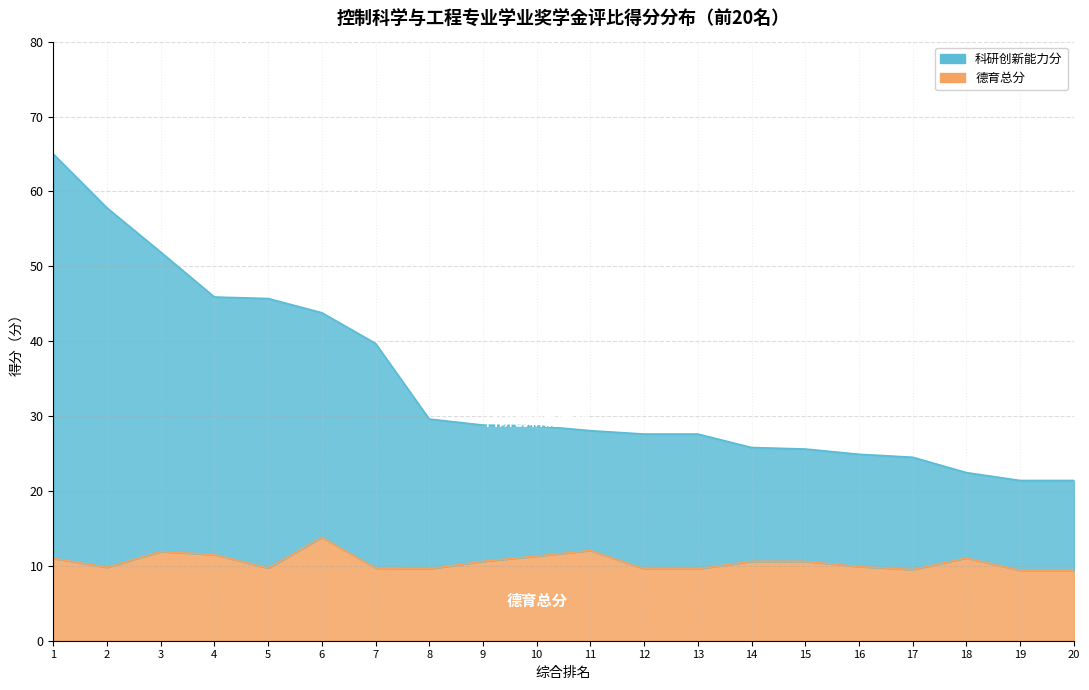

What is the sum of all 科研创新能力分 values?

686.2